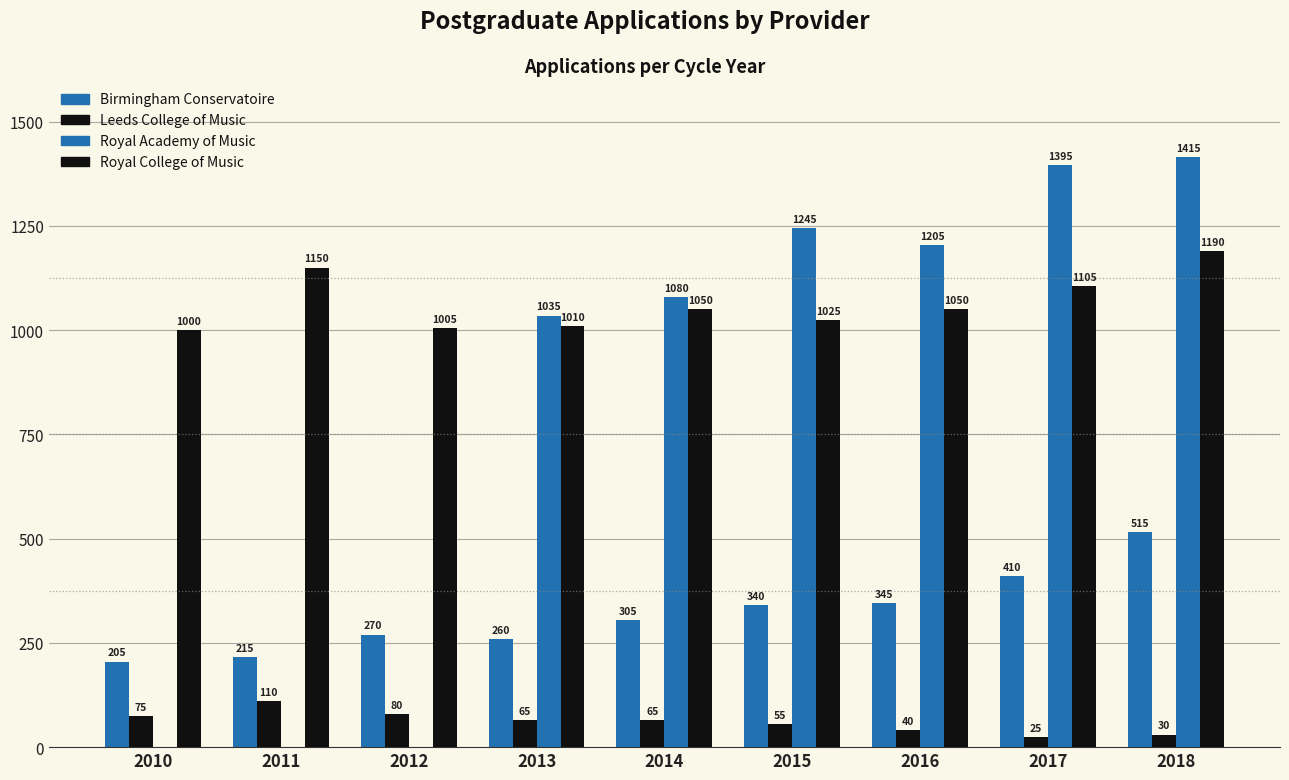

Does the chart contain stacked bars?

No